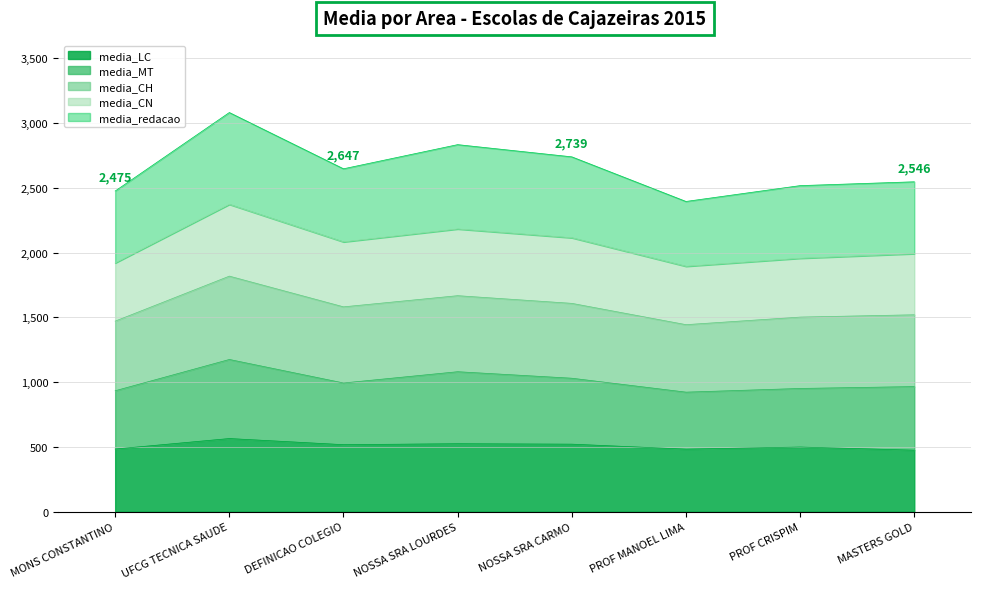

How many lines are shown in the chart?

5